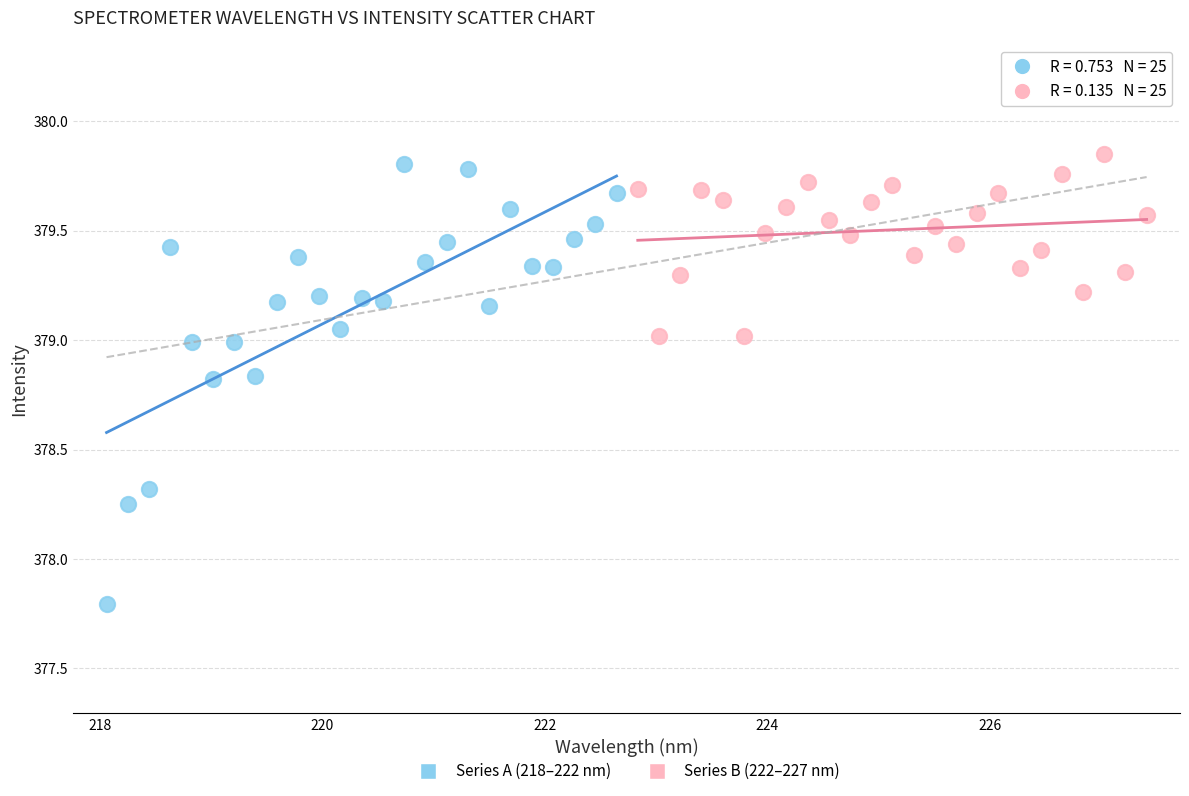

Which series reaches the minimum Y coordinate?

Series A (218–222 nm)